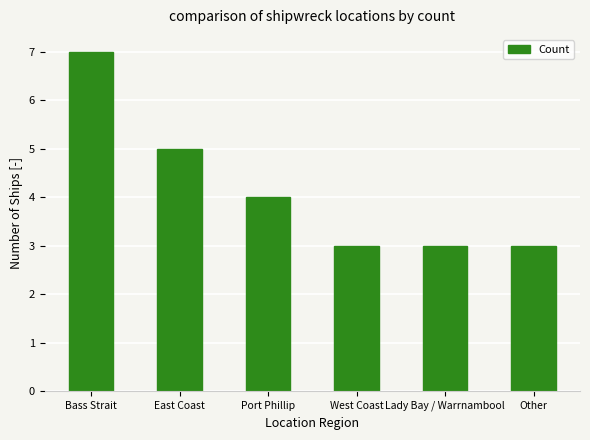

At which label does the data first exceed 4?

Bass Strait